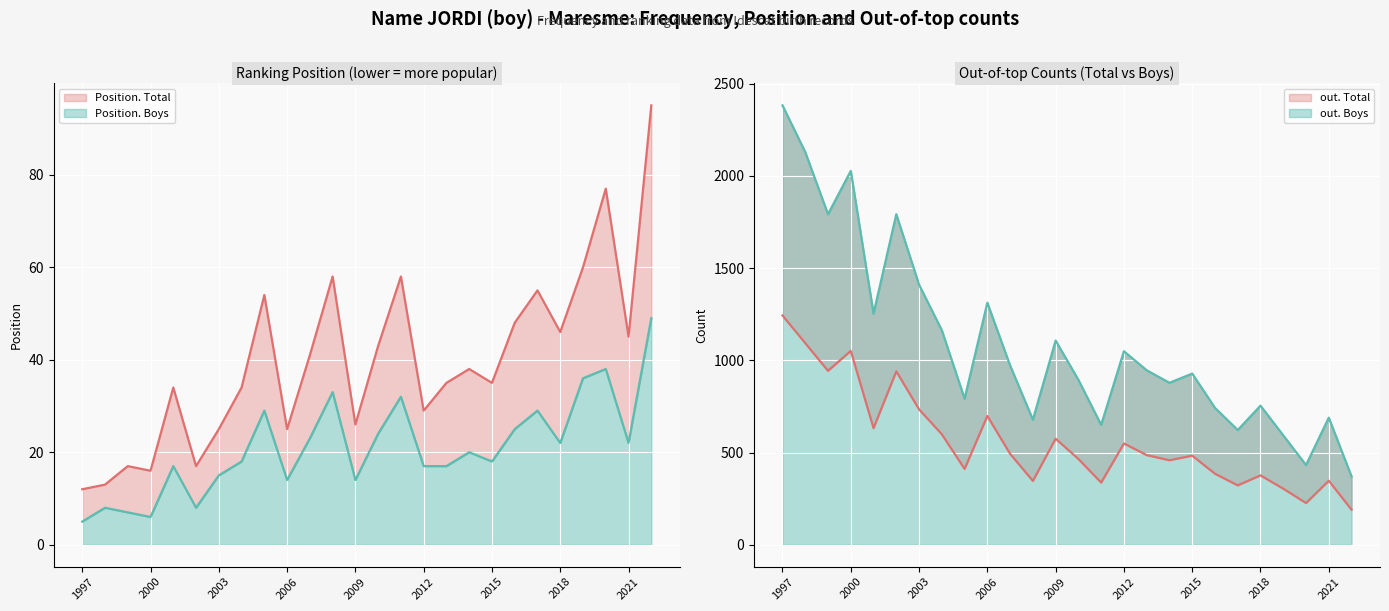

What is the difference between the highest and lowest values at 2001?

1236